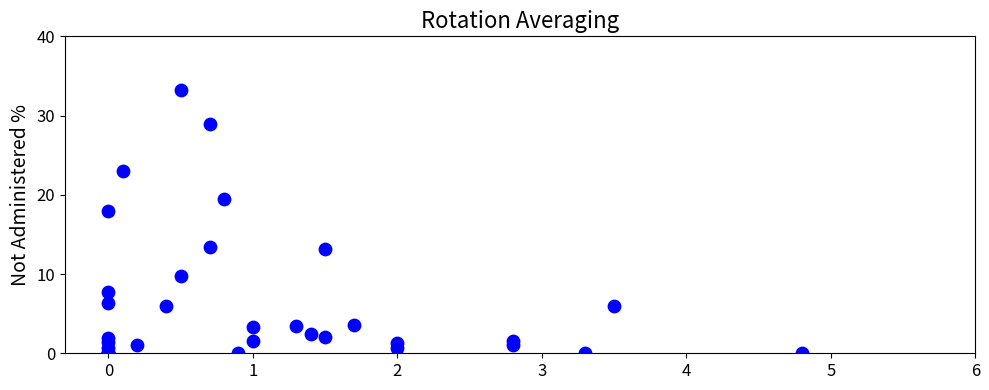

What Y value in the scatter plot is closest to 16?

18.0